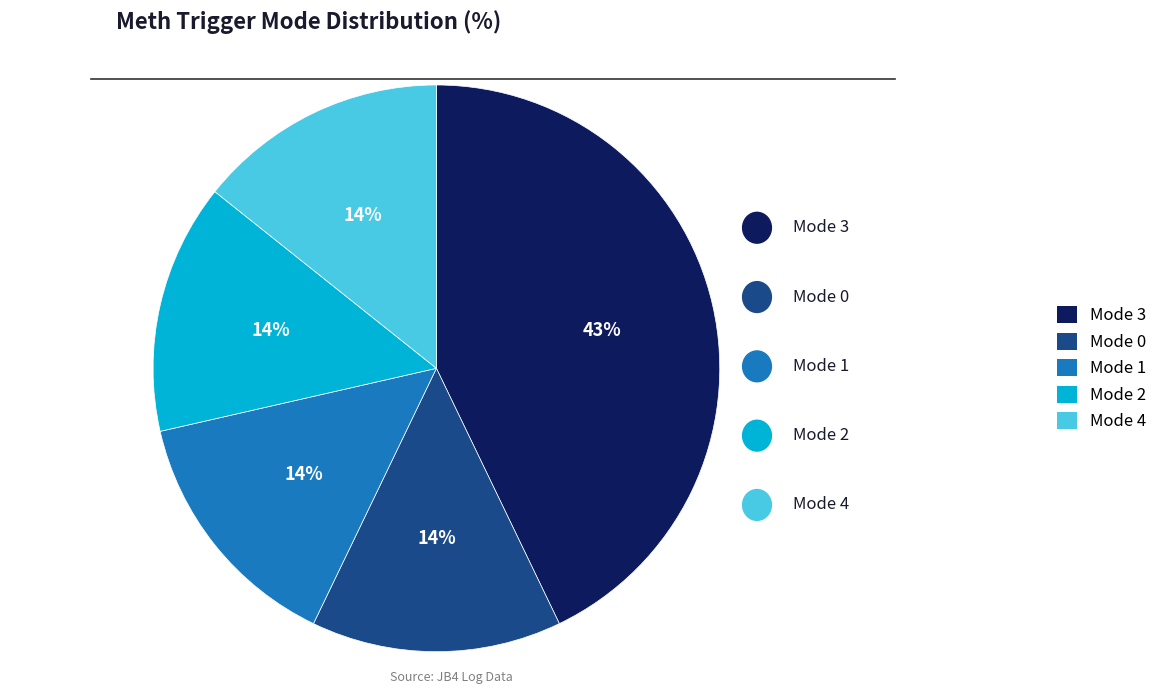

Does any single category account for the majority?

No